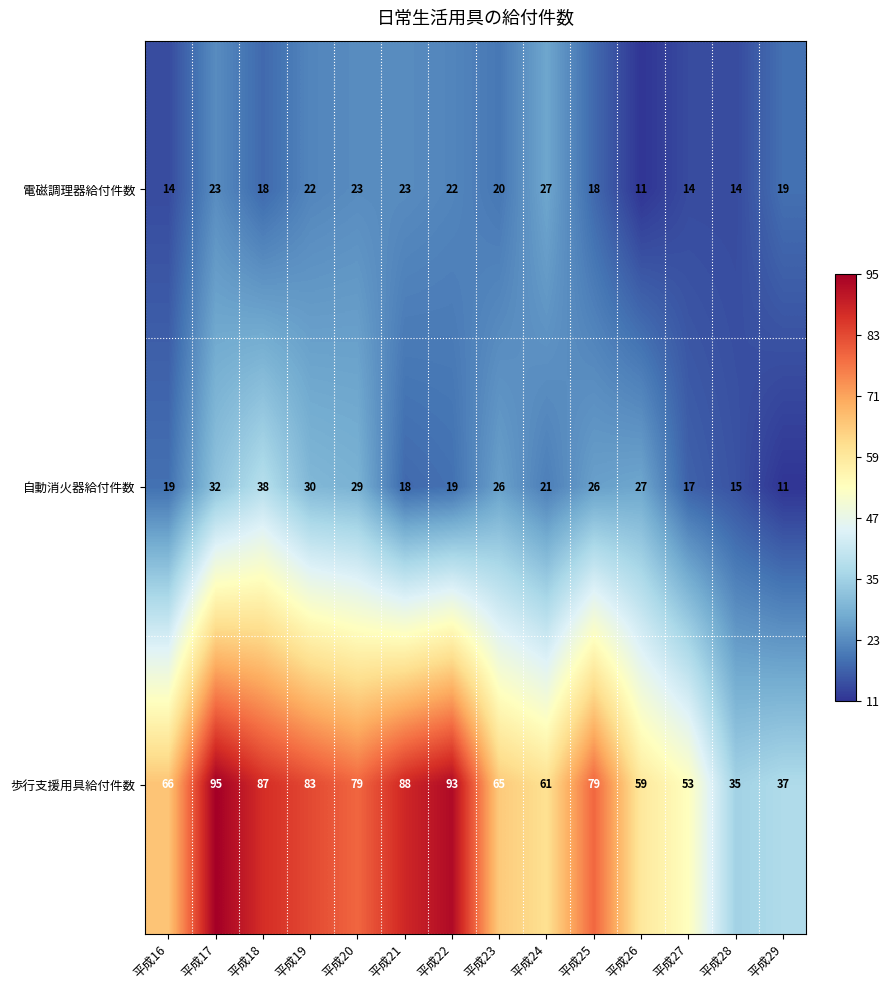

Where is 電磁調理器給付件数 nearest to the value 19?

平成29